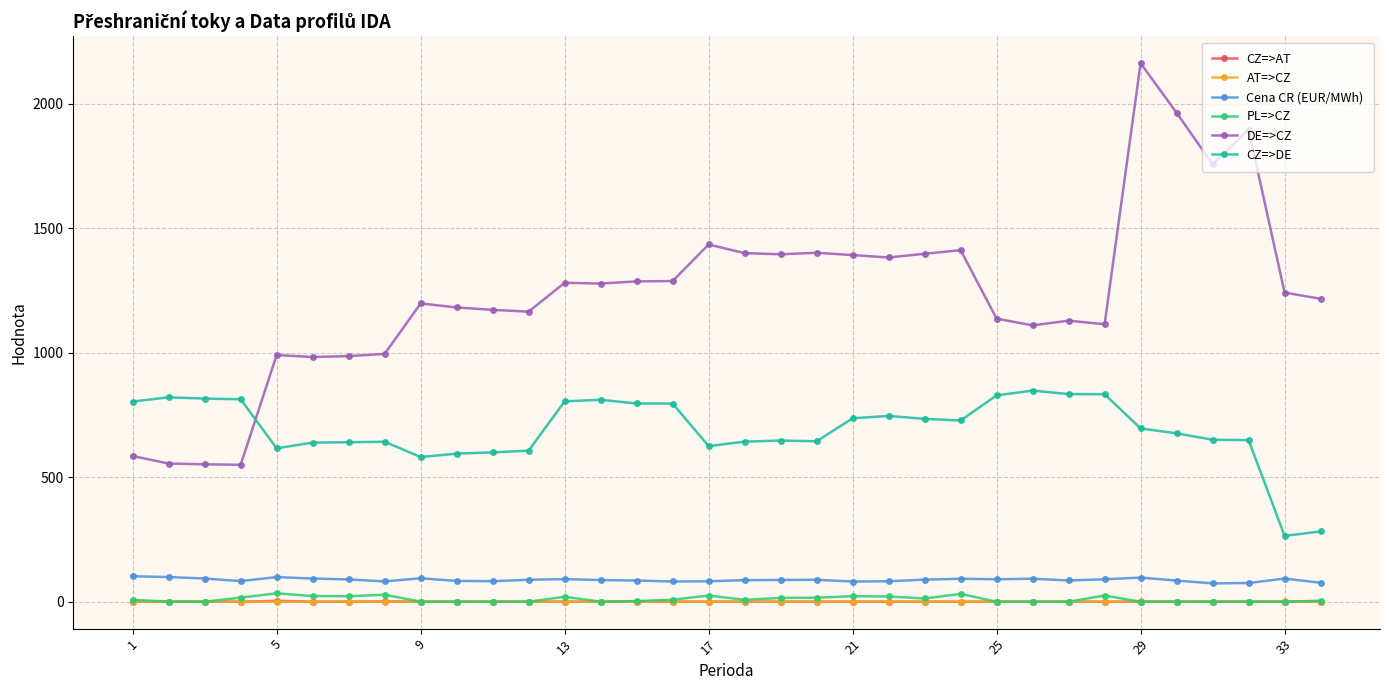

Which series has the largest range (max minus min)?

DE=>CZ